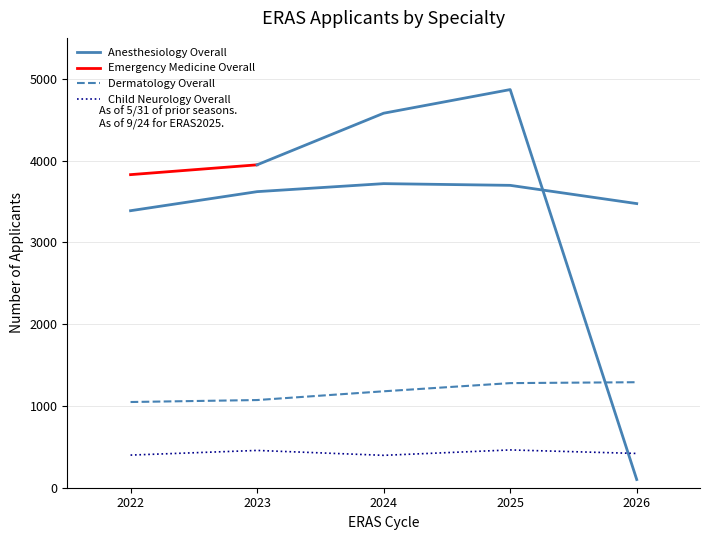

Approximately how many times larger is the value at 2024 compared to 2023?

1.0